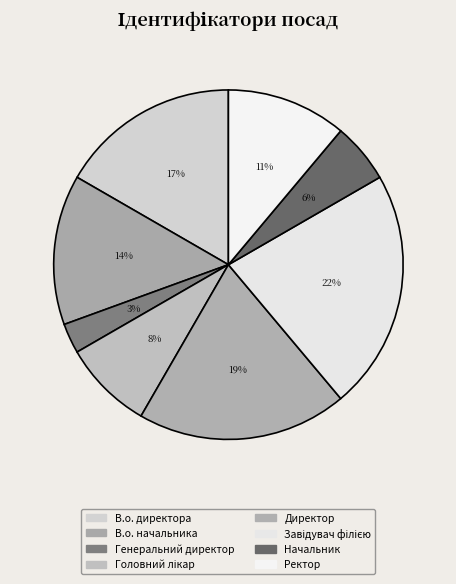

What portion of the pie excludes Ректор?

88.9%